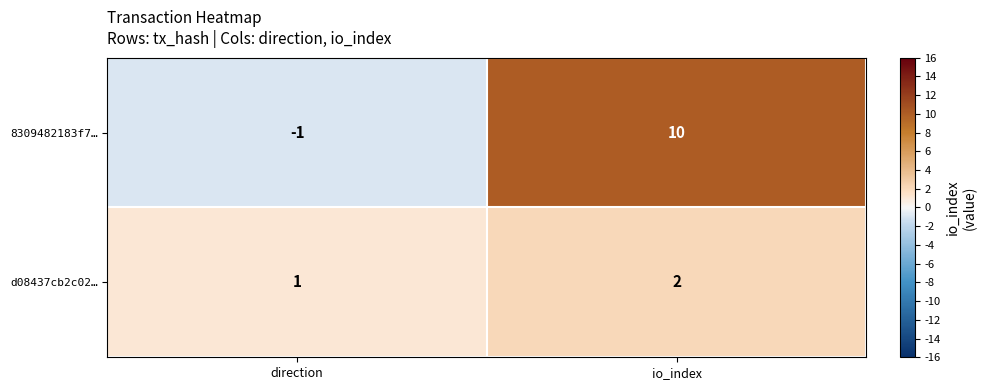

Is it true that d08437cb2c02… equals 2 at io_index?

True